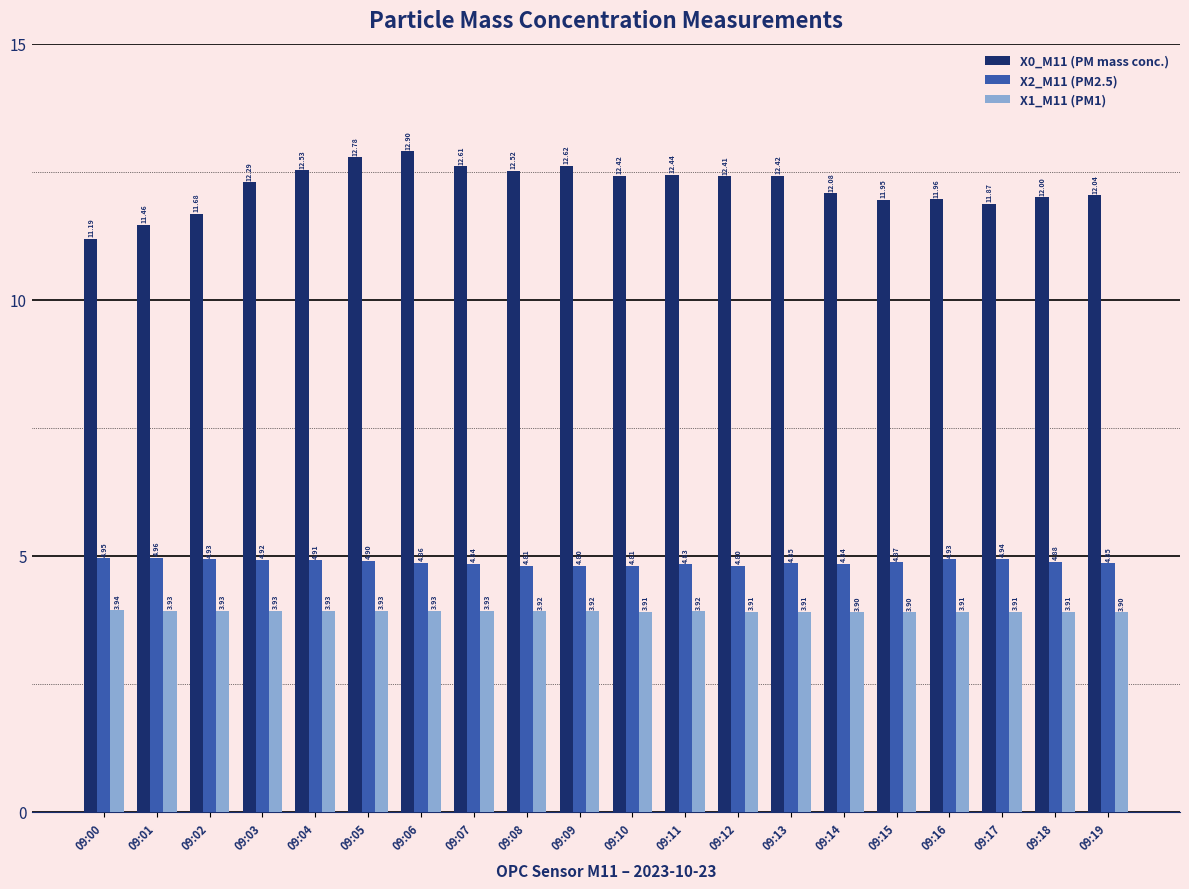

What is the sum of the X0_M11 (PM mass conc.) values at 09:00 and 09:15?

23.1